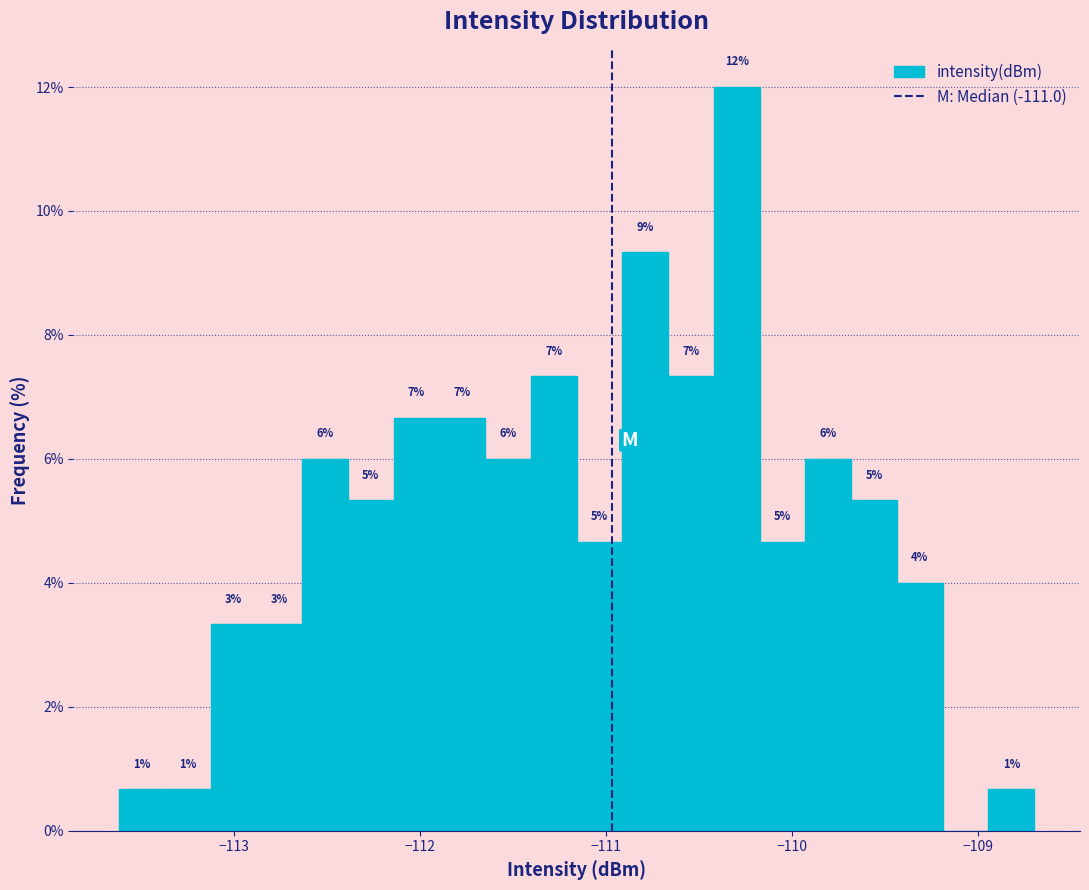

Read against the x-axis, roughly where is the centre of the tallest bar?

-110.3